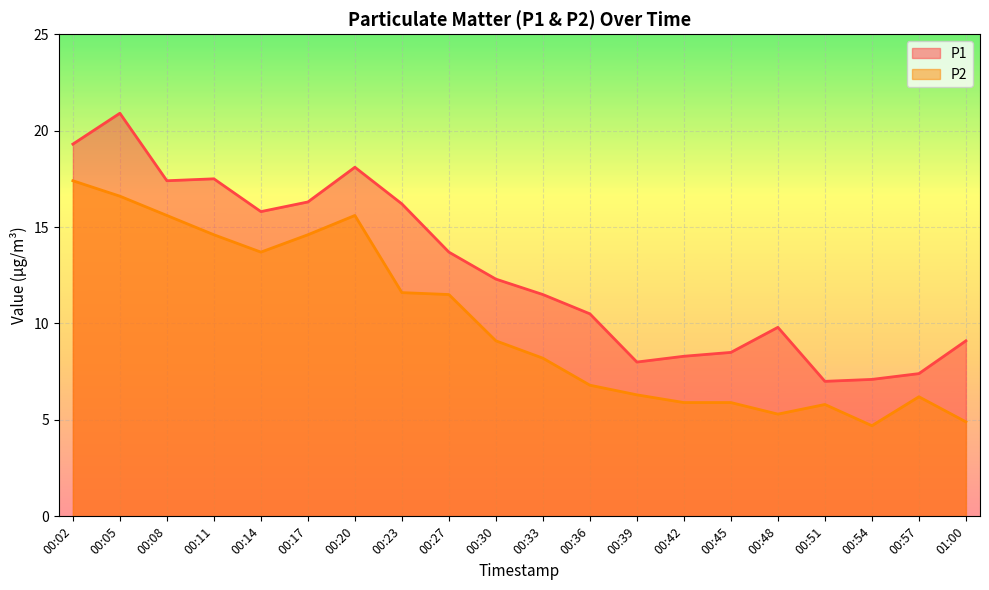

True or false: P1 and P2 intersect in this chart.

False